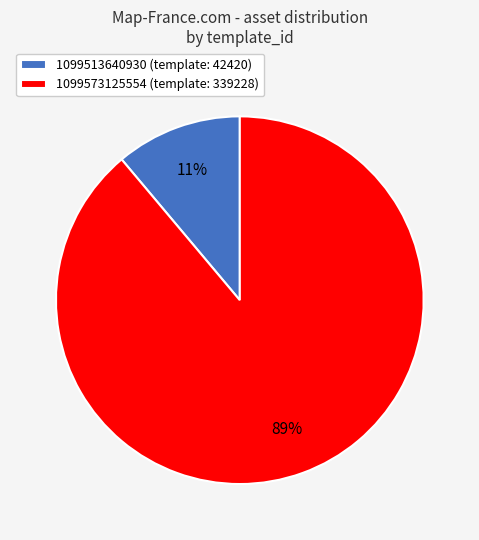

What is the largest slice in the pie chart?

1099573125554